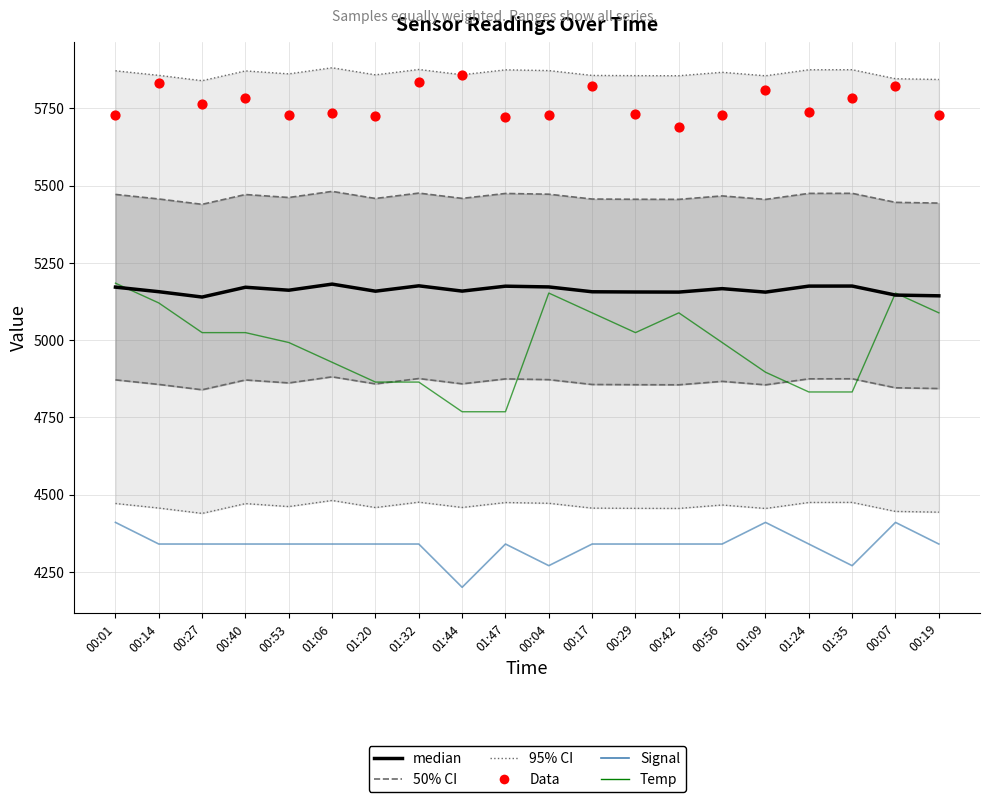

Which series reaches the maximum Y coordinate?

95% CI (Samples)